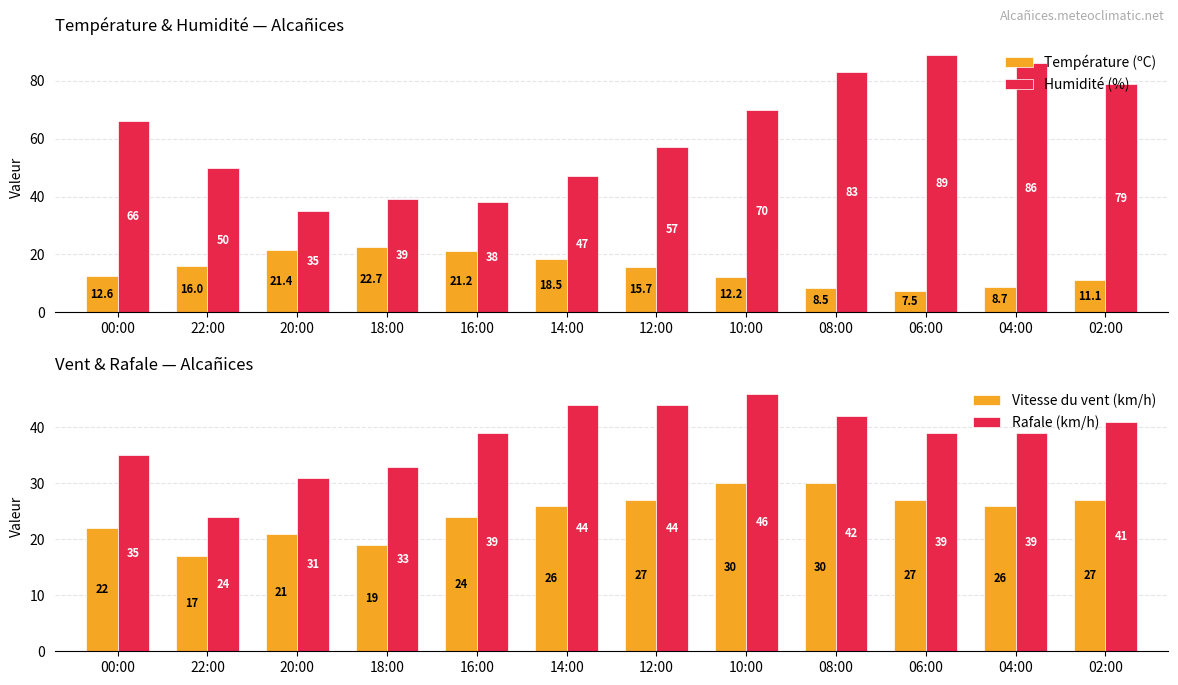

What is the sum of the Humidité (%) values at 08:00 and 12:00?

140.0